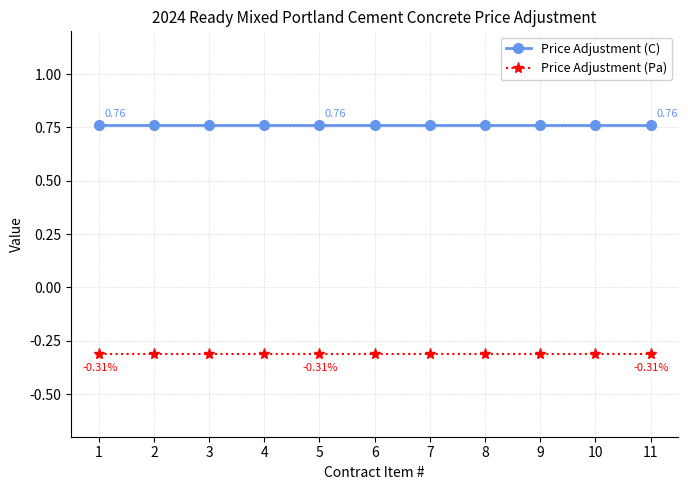

List the series in order of their peak value, highest first.

Price Adjustment (C), Price Adjustment (Pa)